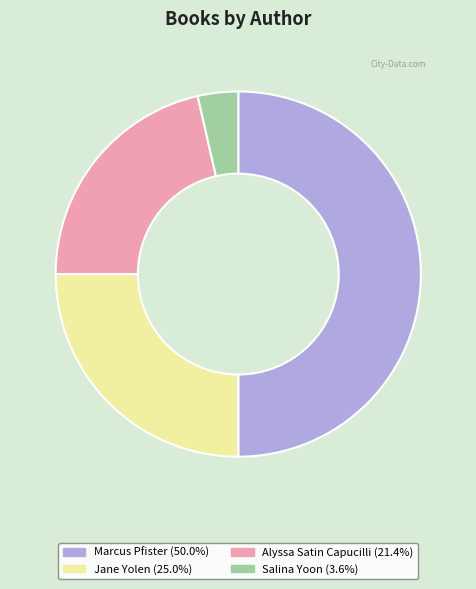

Does Salina Yoon (3.6%) account for over 50% of the chart?

No